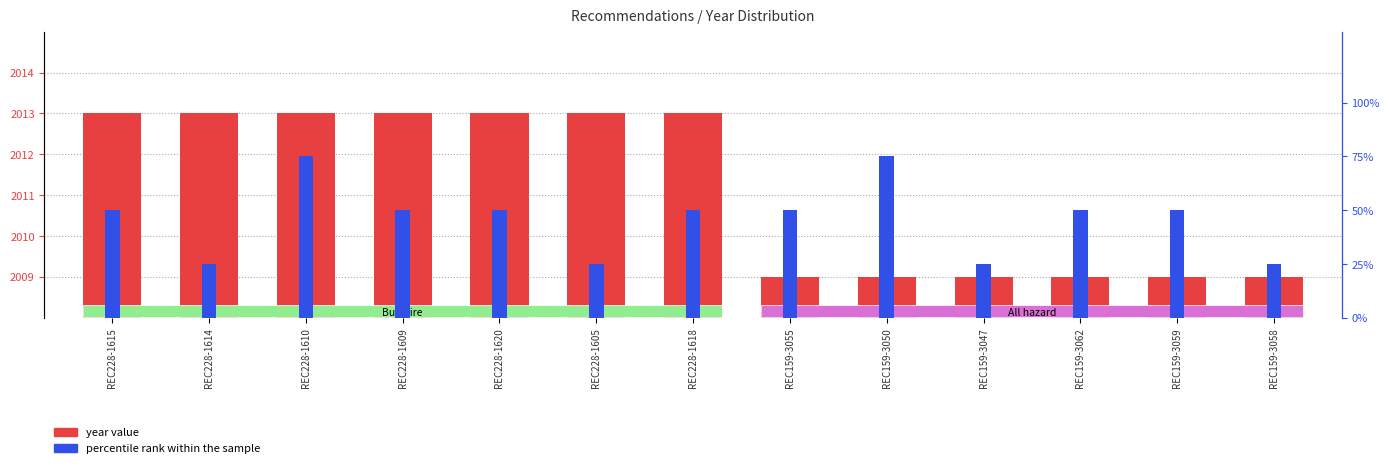

Rank the categories by year value value from highest to lowest.

REC228-1615, REC228-1614, REC228-1610, REC228-1609, REC228-1620, REC228-1605, REC228-1618, REC159-3055, REC159-3050, REC159-3047, REC159-3062, REC159-3059, REC159-3058